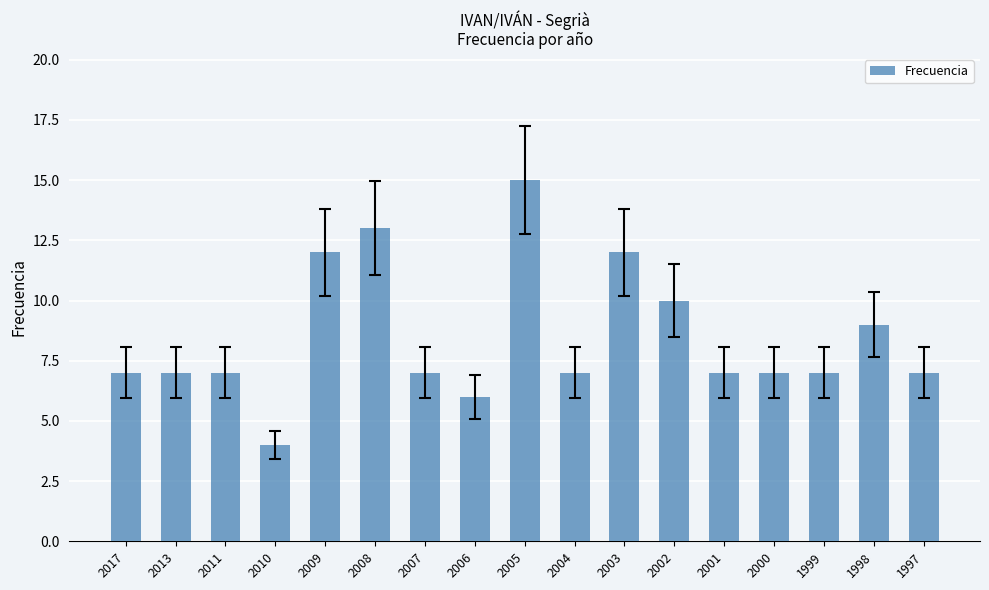

Reading left to right, list all the values displayed in this chart.

2017=7	2013=7	2011=7	2010=4	2009=12	2008=13	2007=7	2006=6	2005=15	2004=7	2003=12	2002=10	2001=7	2000=7	1999=7	1998=9	1997=7